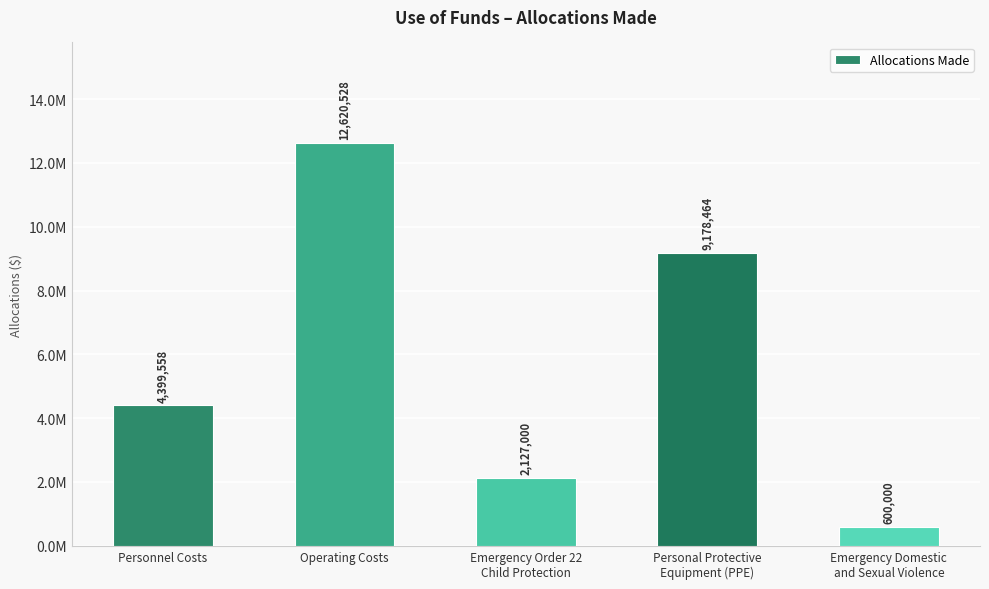

Approximately how many times larger is the value at Operating Costs compared to Personal Protective
Equipment (PPE)?

1.4